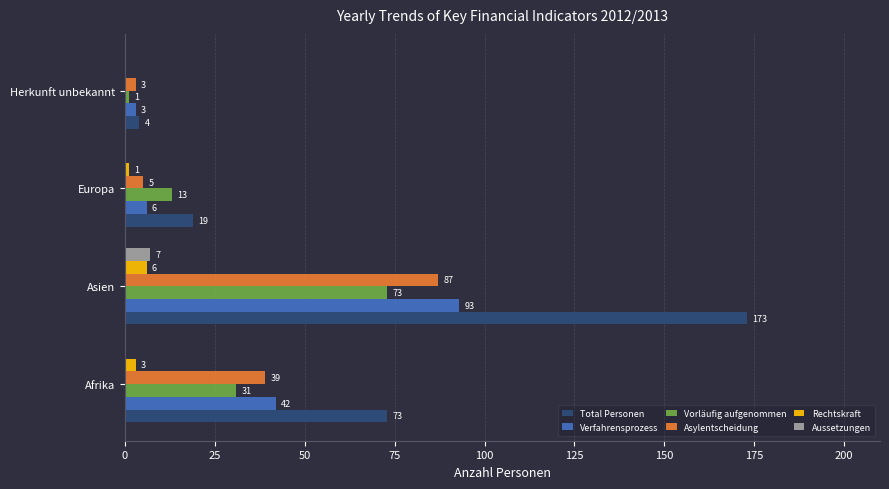

Between Asien and Europa, which series saw the biggest shift?

Total Personen